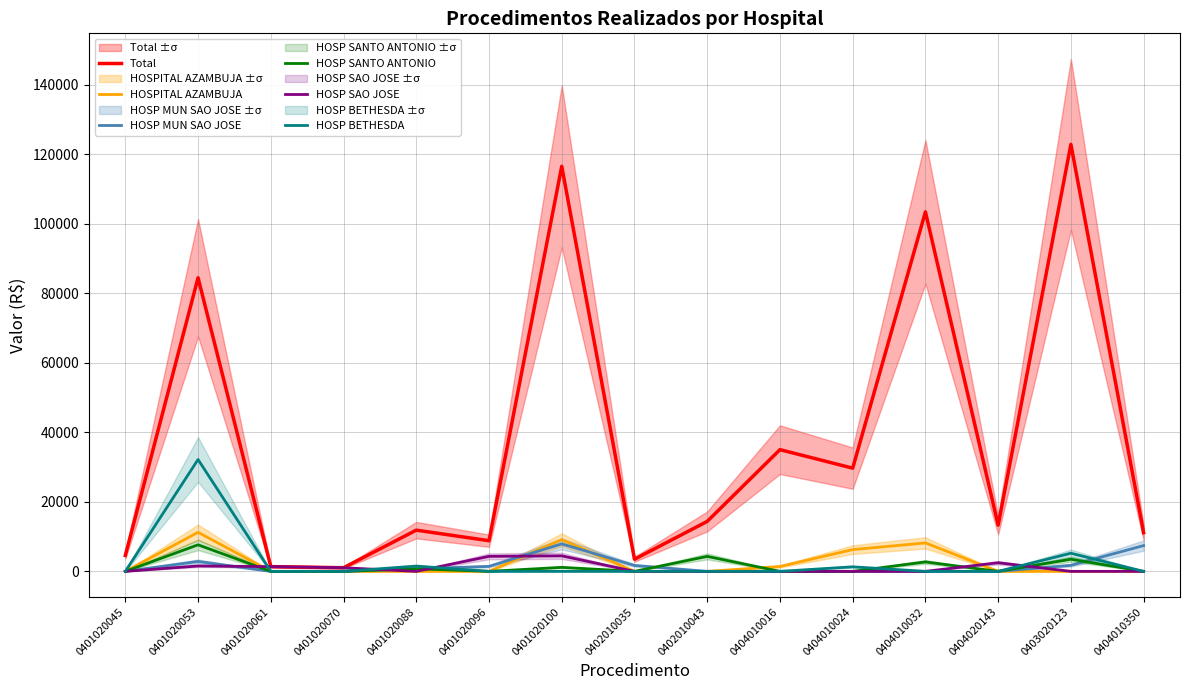

What is the label of the 7th point from the left?

0401020100